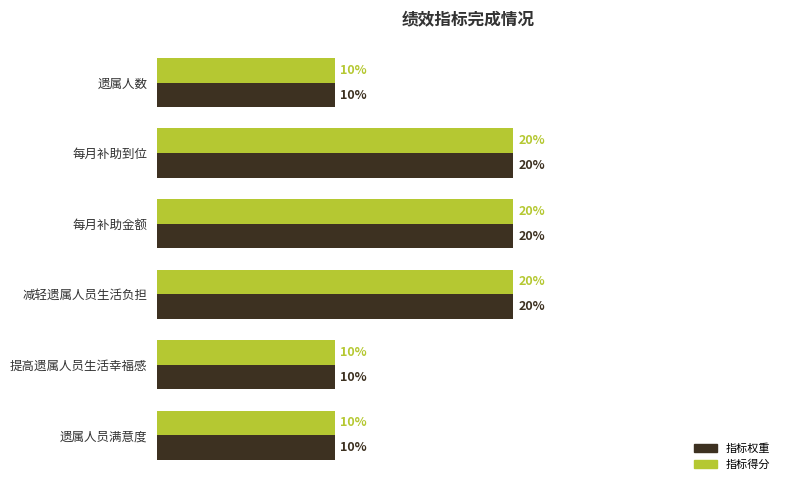

Count the 指标得分 values in the range 10 to 20.

6